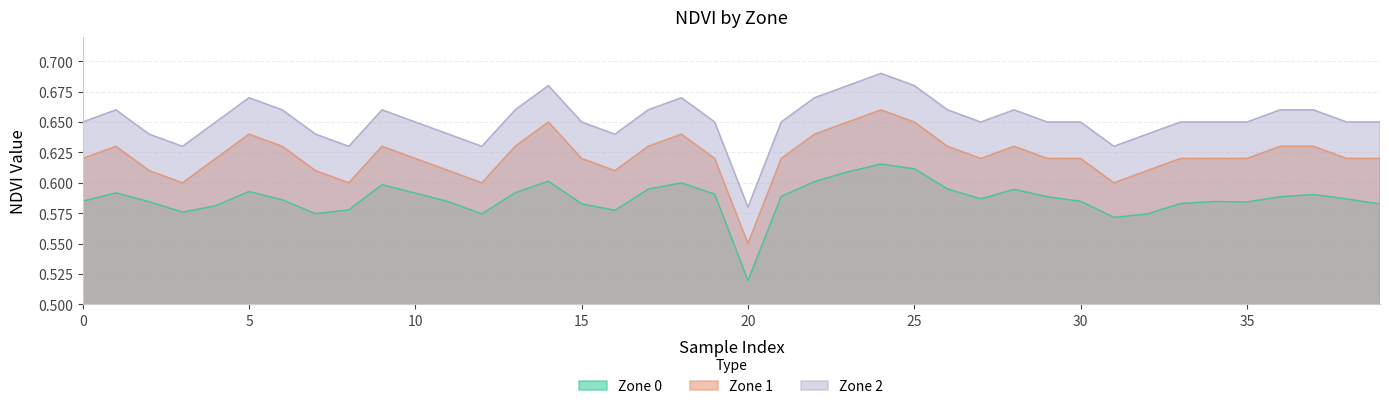

Between 14 and 31, which series saw the biggest shift?

Zone 1